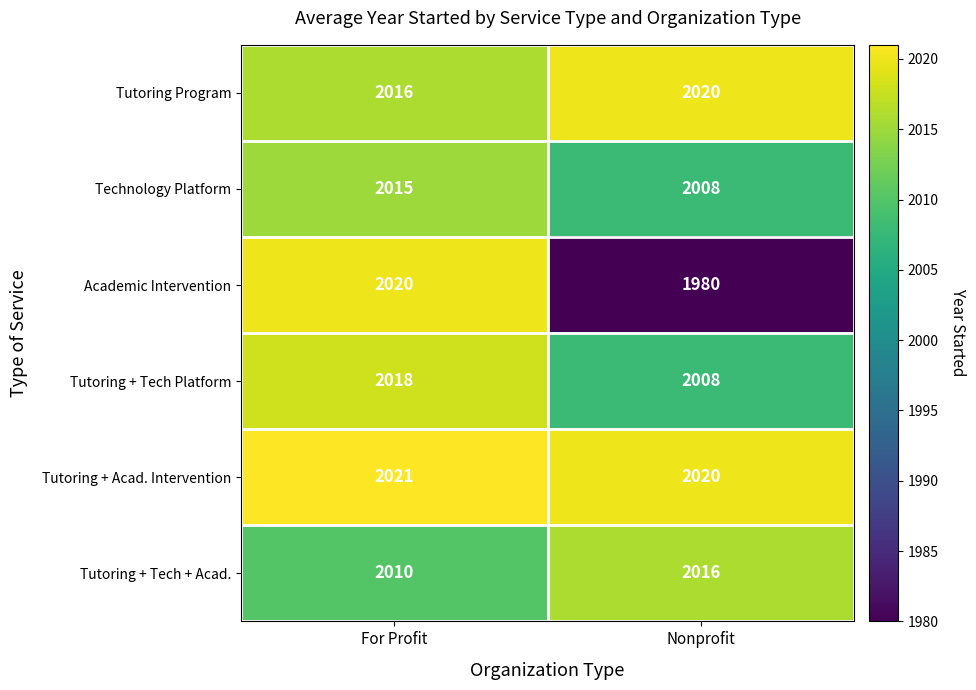

Which series has the largest range (max minus min)?

Academic Intervention